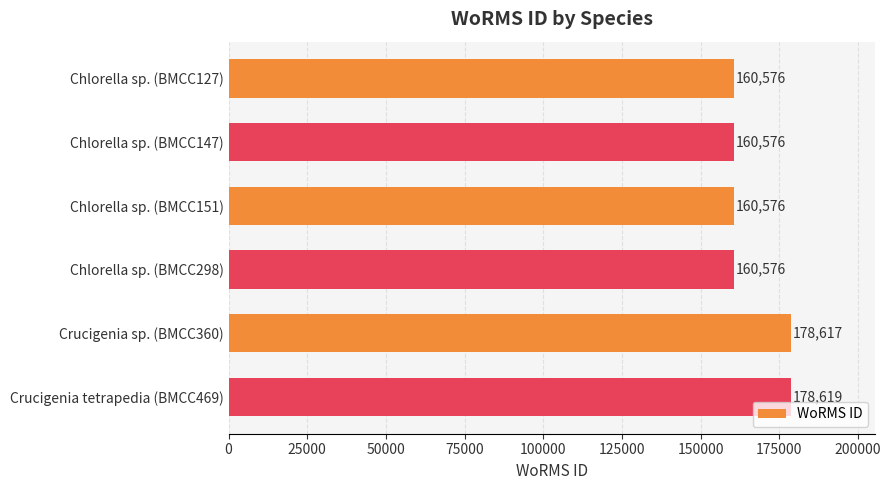

Is it true that the value at Chlorella sp. (BMCC147) is 160576?

True